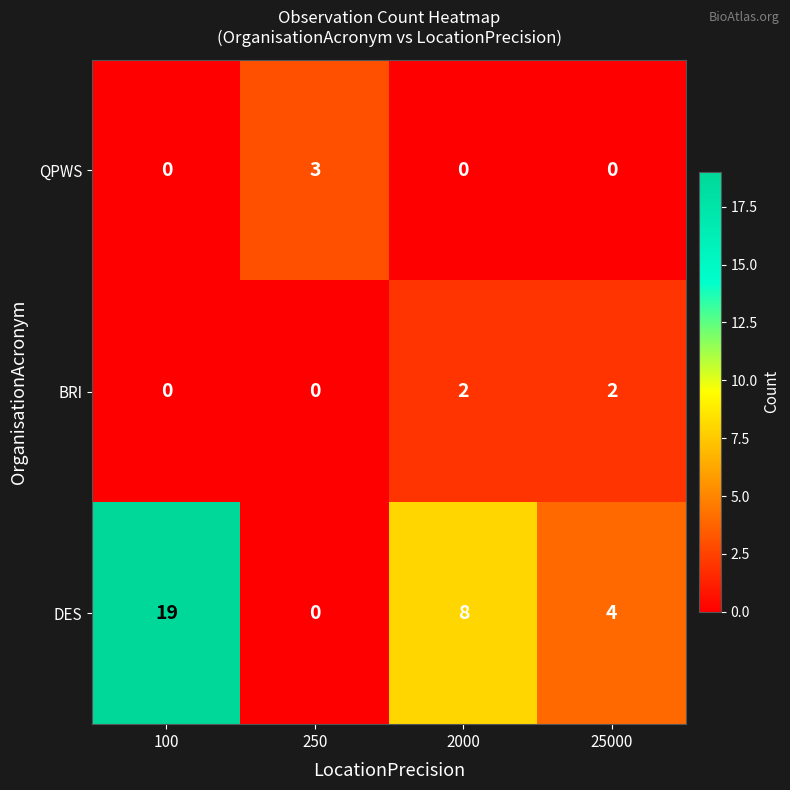

Which series has the largest total across all categories?

DES